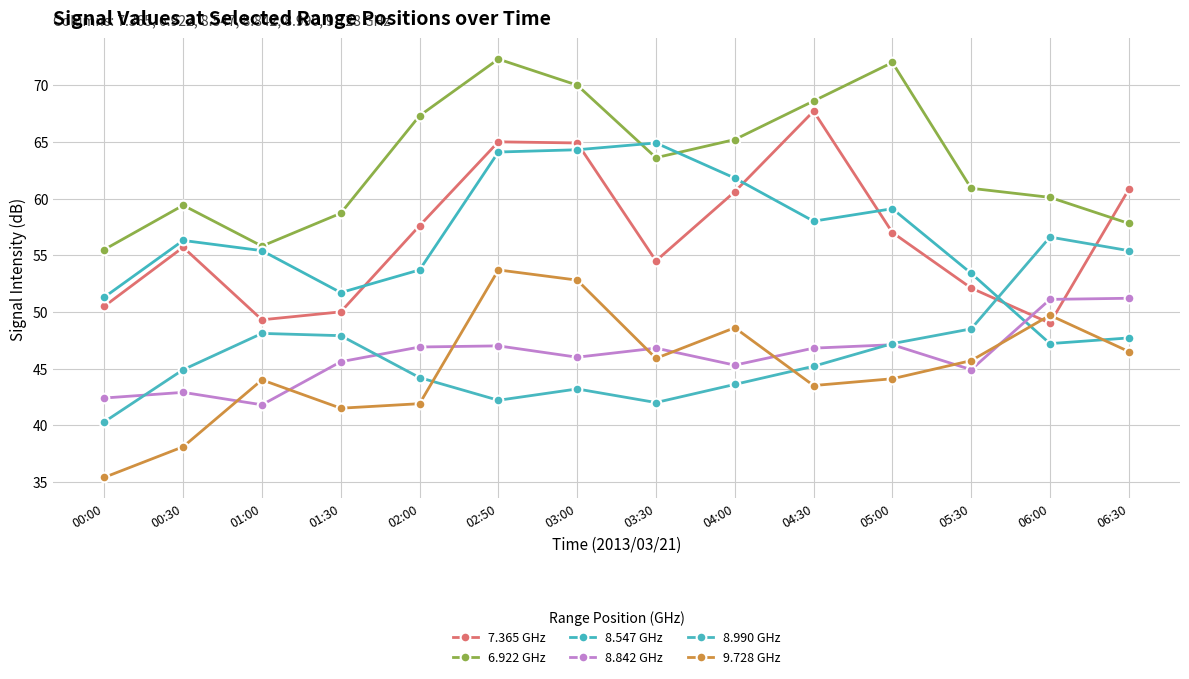

After their last crossing, which series has the higher values: 8.990 GHz or 8.842 GHz?

8.990 GHz